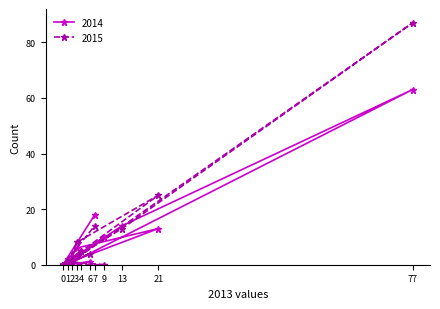

What are all the series names shown in the legend?

2014, 2015